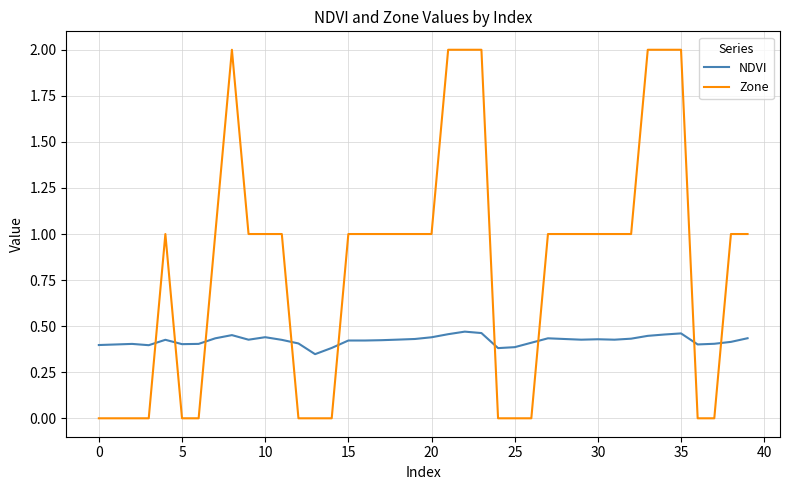

What is the highest value of the Zone series?

2.0